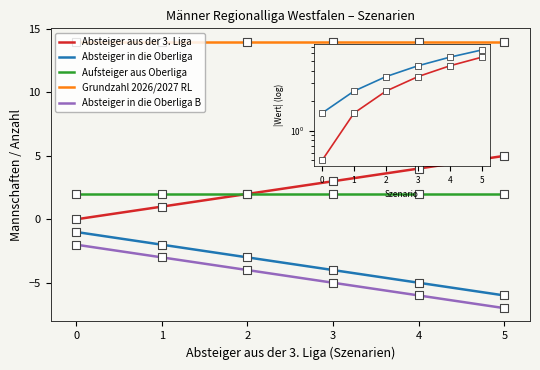

Is the value of Absteiger aus der 3. Liga at 1 greater than the value of Absteiger in die Oberliga at 0?

Yes